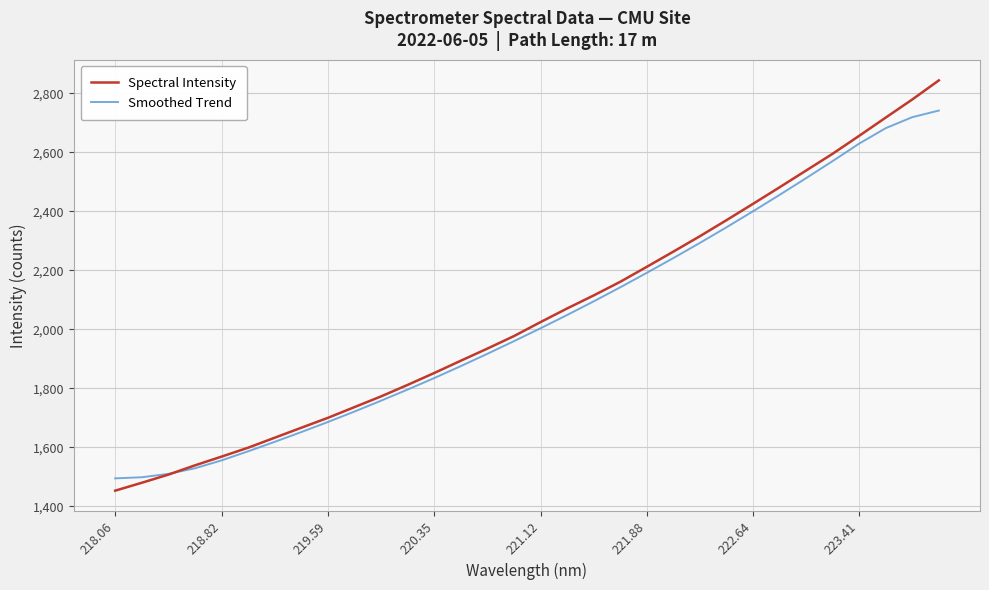

Does the chart display data point markers on the line(s)?

No